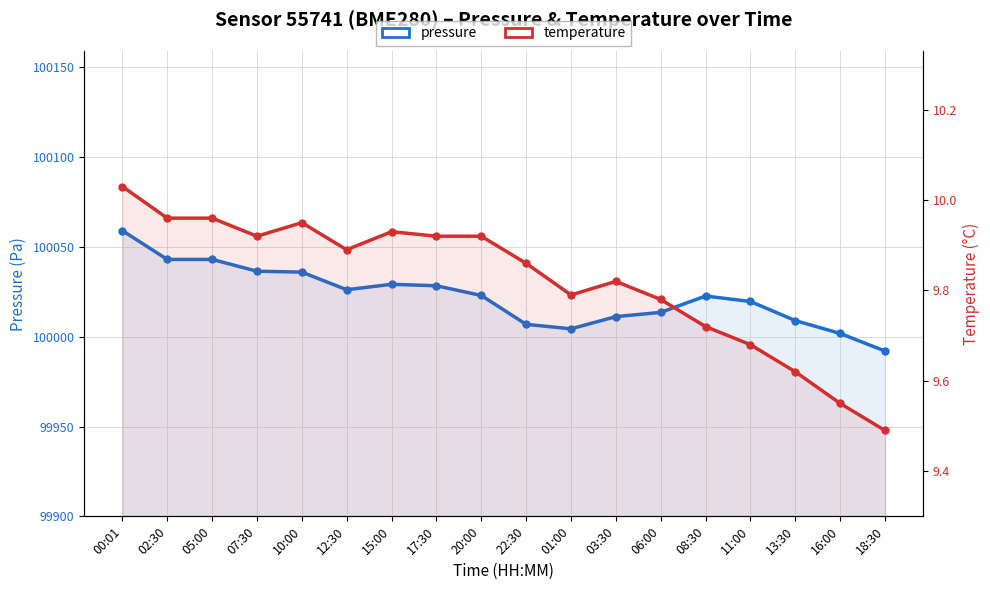

The value of temperature at 06:00 is 9.8. True or false?

True